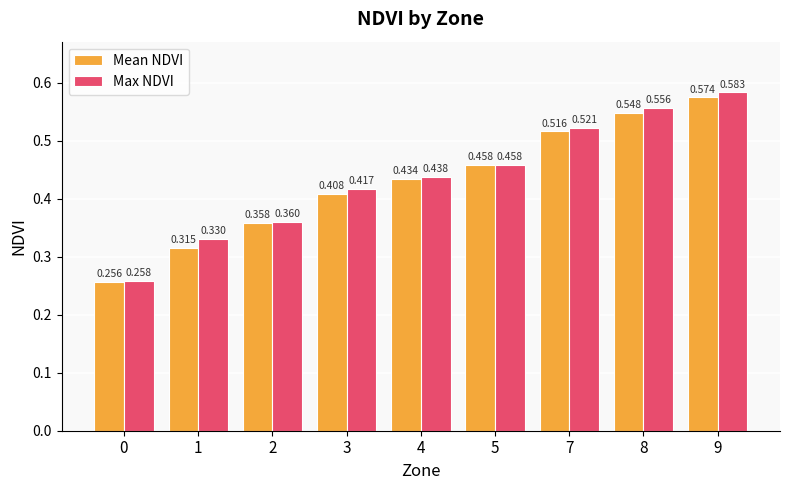

List the series in order of their peak value, lowest first.

Mean NDVI, Max NDVI